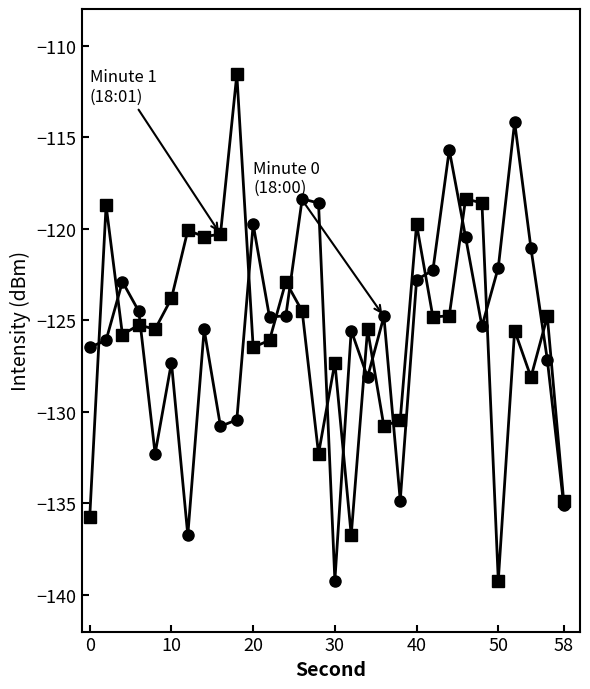

What is the greatest value displayed?

-111.6